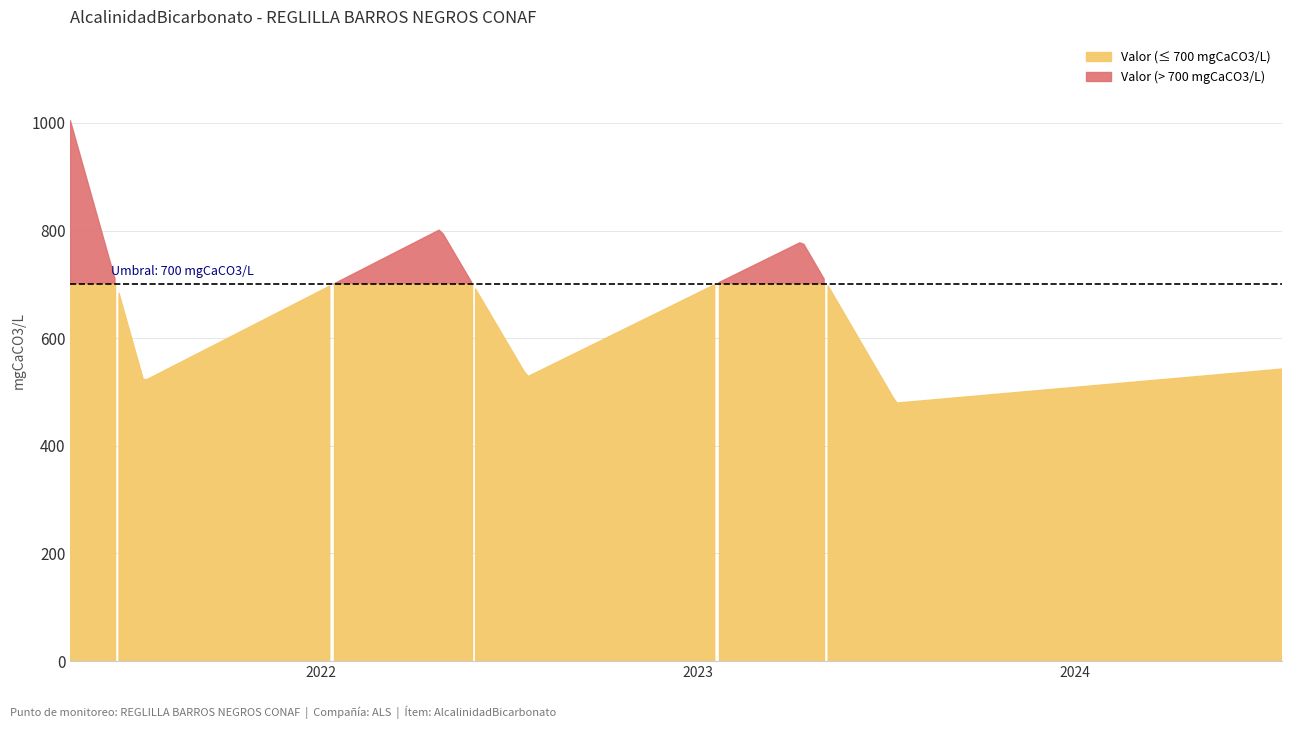

Which label corresponds to the largest value in the chart?

2021-05-04